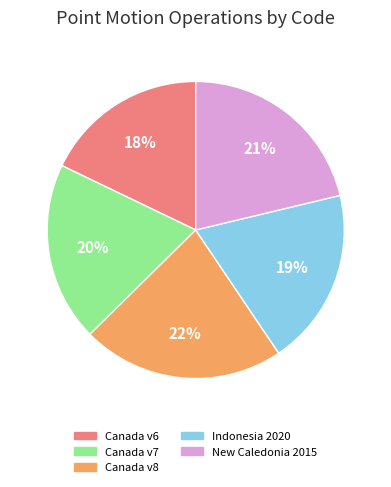

To the nearest percent, what is the average slice percentage?

20%